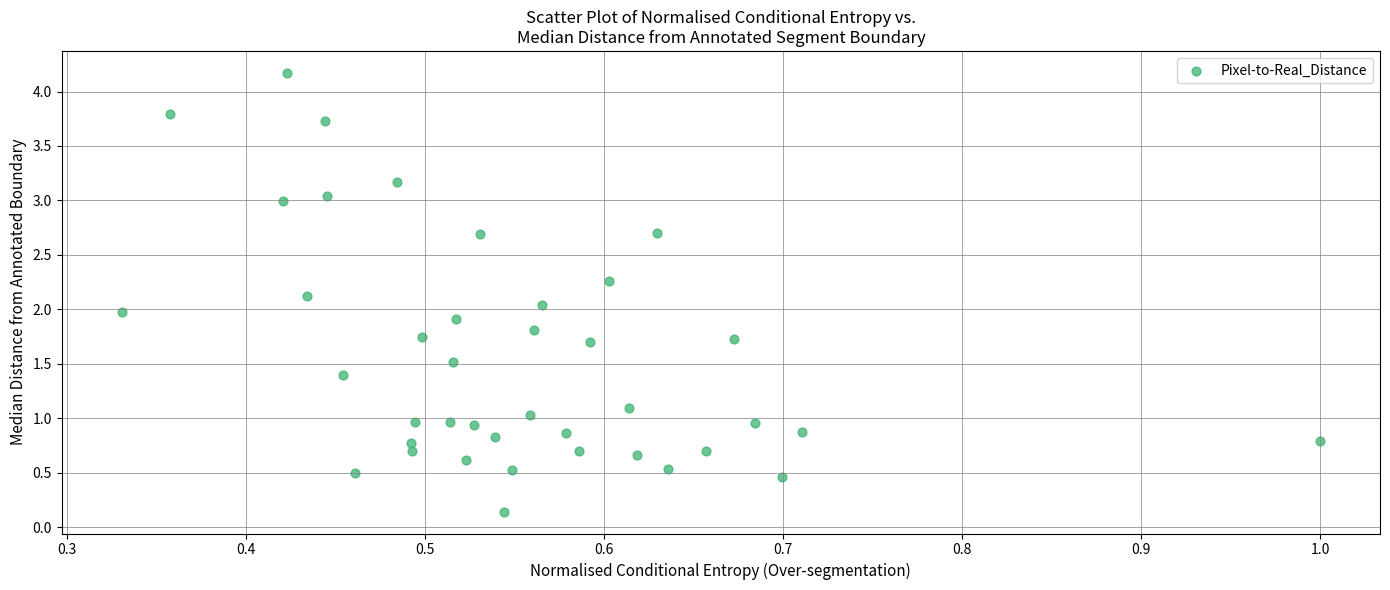

What is the range of X values (max minus min)?

0.7